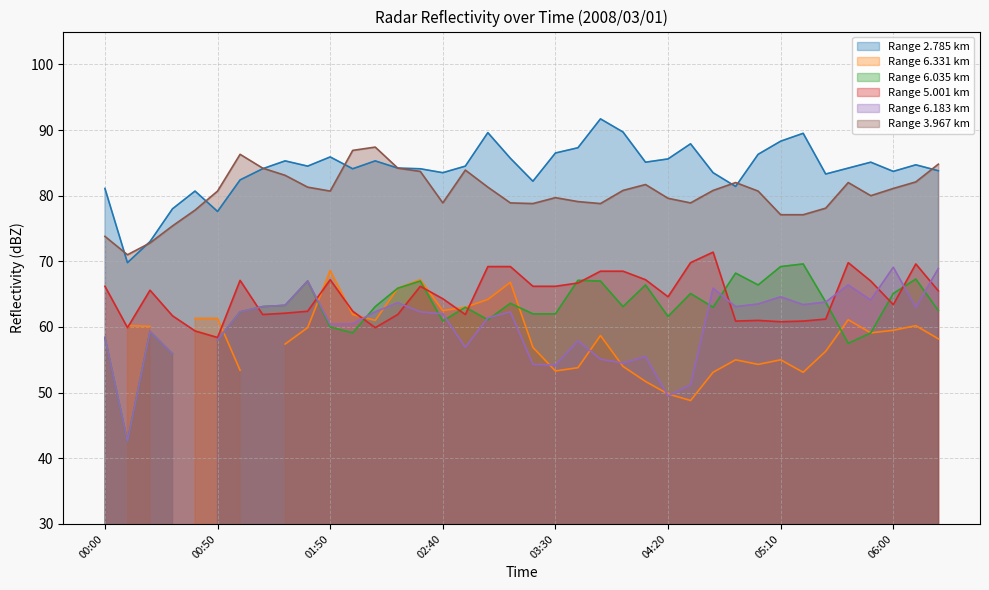

True or false: Range 2.785 km and Range 5.001 km intersect in this chart.

False